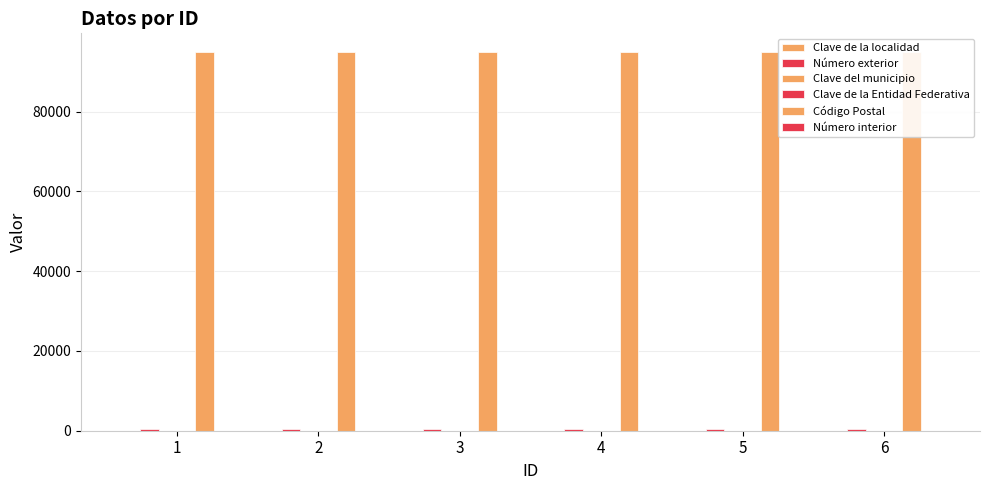

Which category has the lowest value across all series?

1